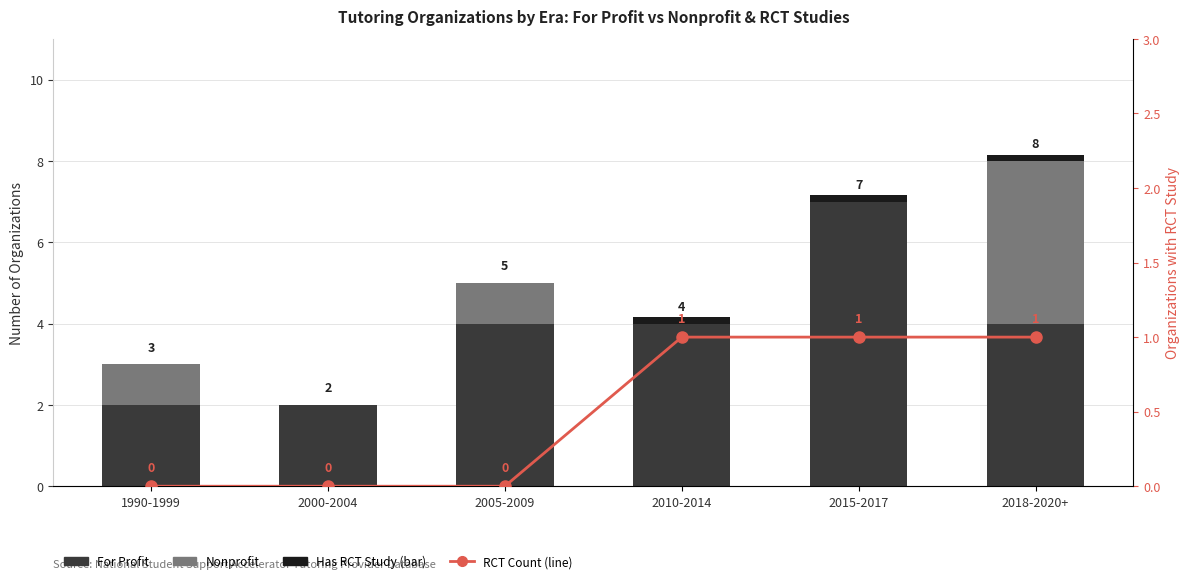

What is the difference between the second highest and second lowest values in the For Profit series?

2.0